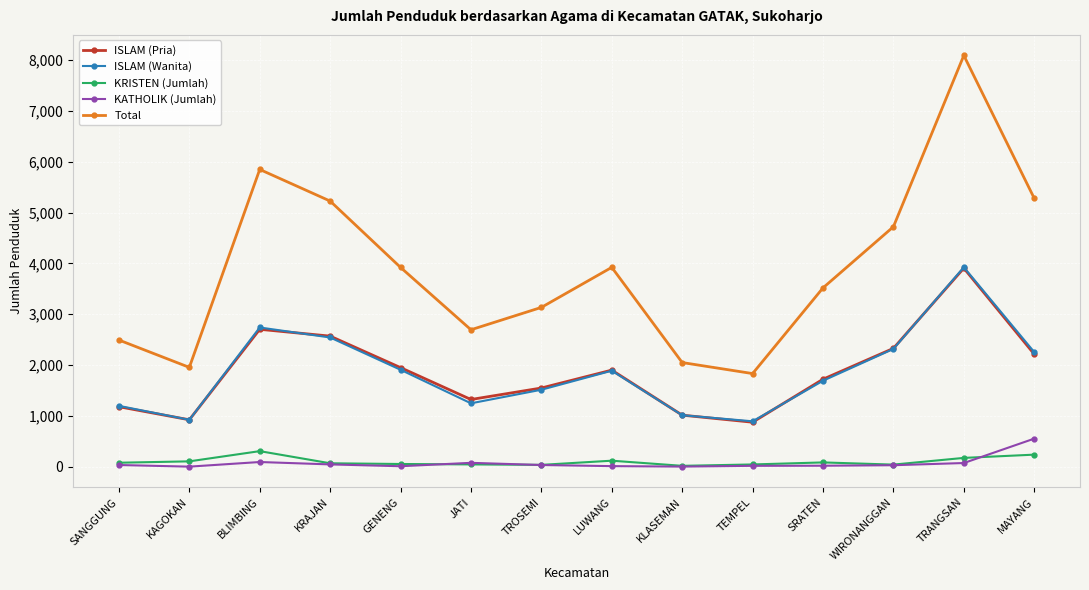

What is the greatest value displayed?

8092